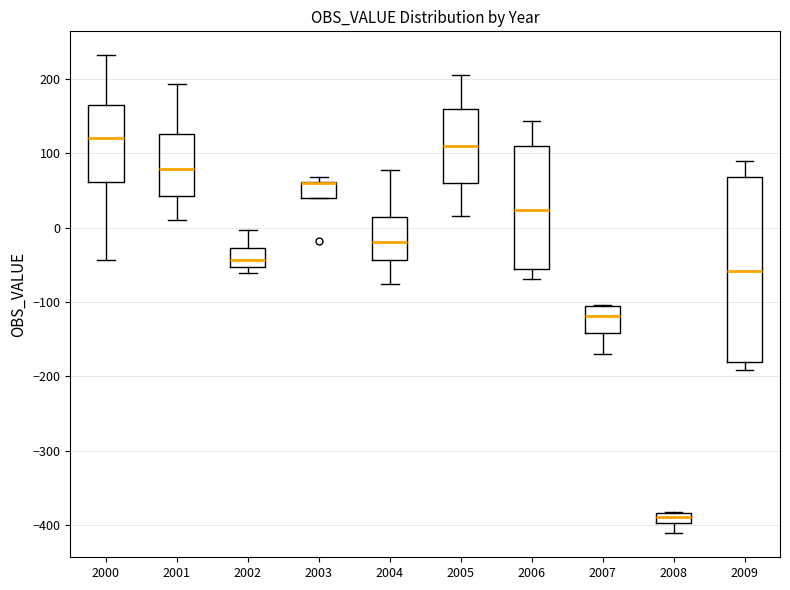

Where does the median line of the box at x = 2001 sit on the y-axis? The values are not printed on the chart, so give them approximately, as read against the axis.

80